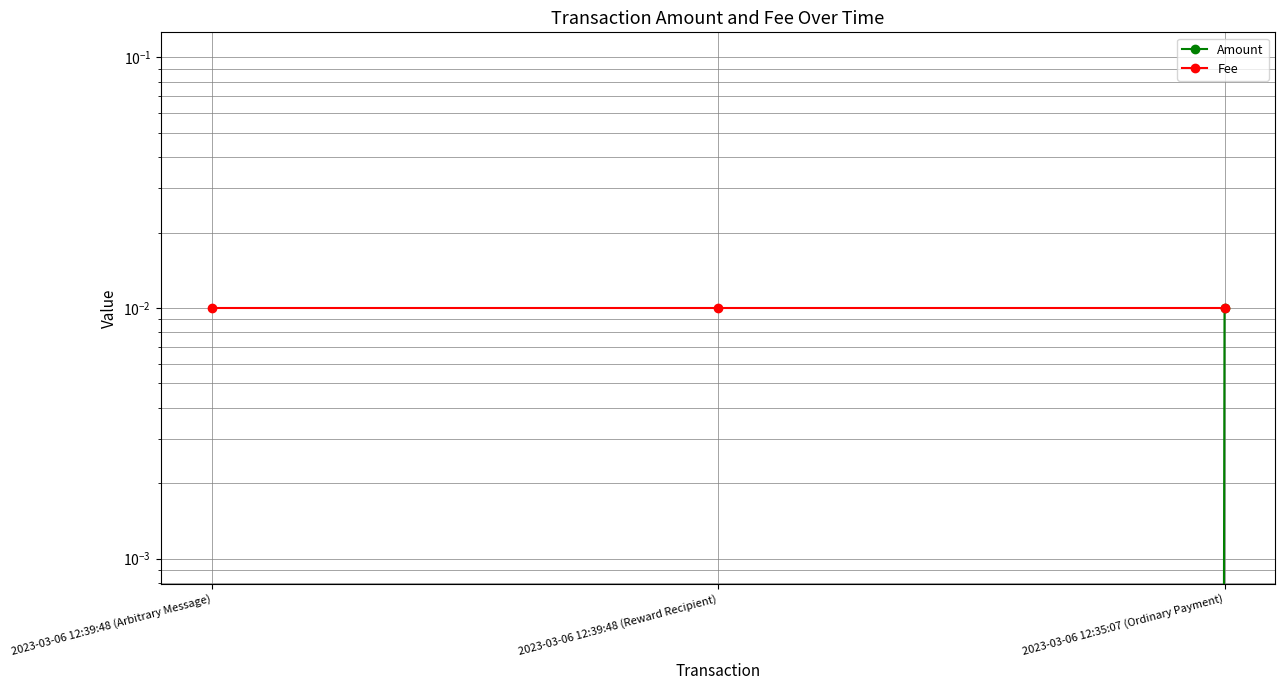

What position from the right is 2023-03-06 12:39:48 (Arbitrary Message)?

3